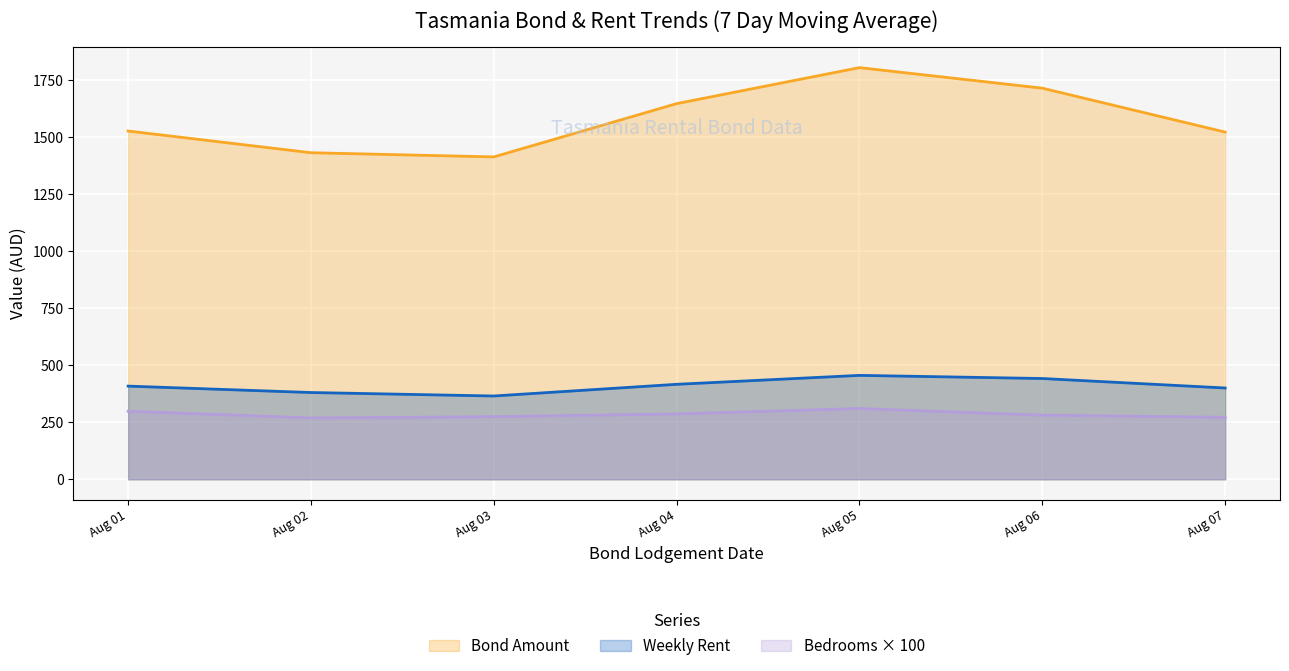

Where does the Bond Amount series first go above 1520?

1